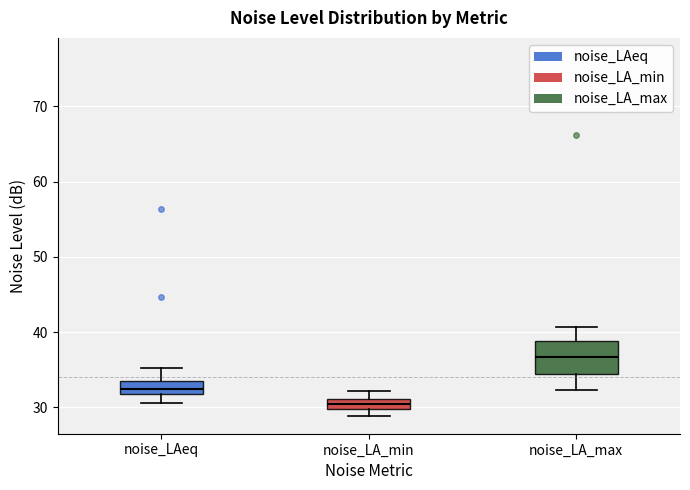

Where is the lower edge of the box for noise_LA_min on the y-axis? The values are not printed on the chart, so give them approximately, as read against the axis.

30